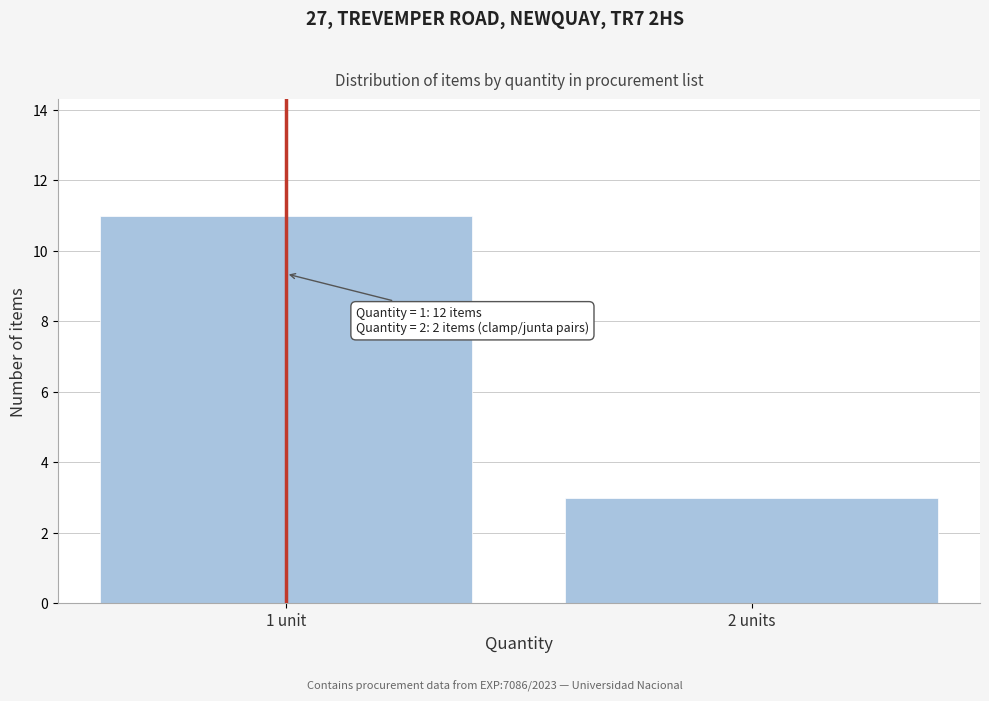

Reading left to right, extract all data points from this chart.

11	3